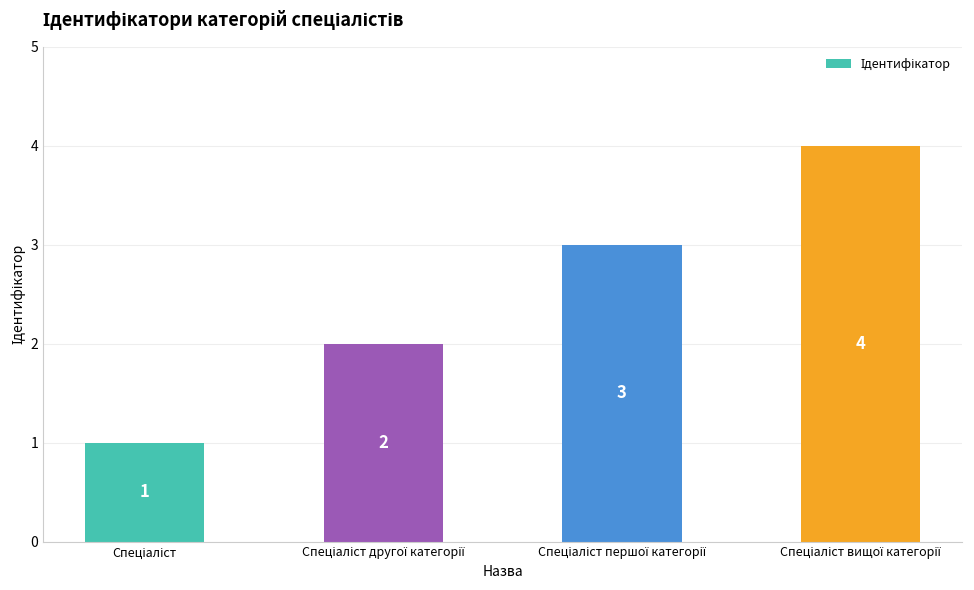

What is the maximum value shown in the chart?

4